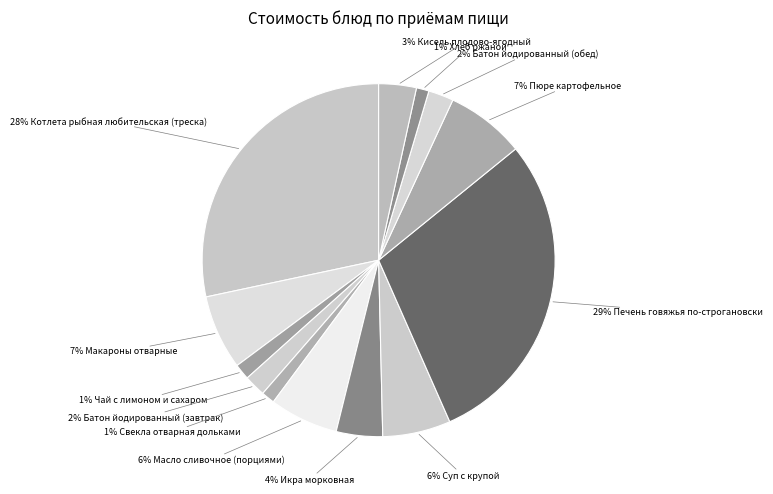

How many slices are in this pie chart?

13